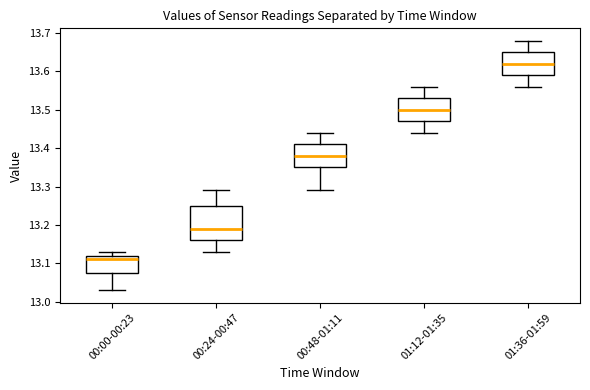

Reading left to right, read every box against the y-axis: the position of its median line, the range the box covers, and the ends of its whiskers. The values are not printed on the chart, so give them approximately, as read against the axis.

00:00-00:23: median 13.11, box 13.08 to 13.12, whiskers 13.03 to 13.13
00:24-00:47: median 13.19, box 13.16 to 13.25, whiskers 13.13 to 13.29
00:48-01:11: median 13.38, box 13.35 to 13.41, whiskers 13.29 to 13.44
01:12-01:35: median 13.50, box 13.47 to 13.53, whiskers 13.44 to 13.56
01:36-01:59: median 13.62, box 13.59 to 13.65, whiskers 13.56 to 13.68